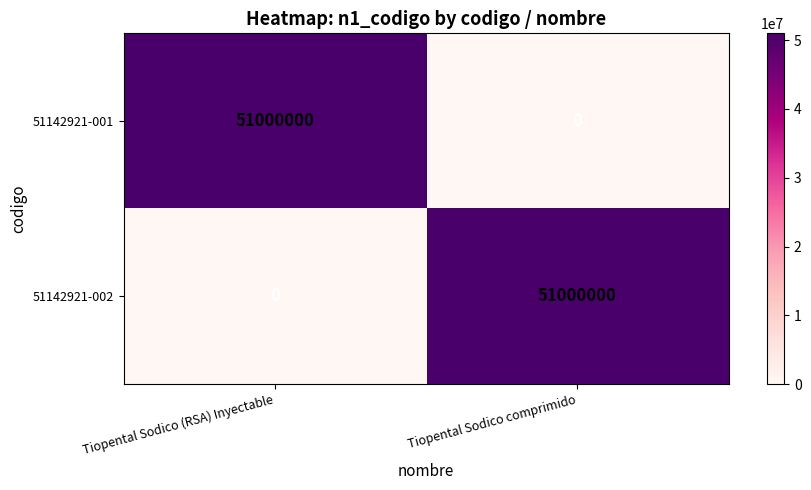

At how many categories does at least one series exceed 45080448?

2